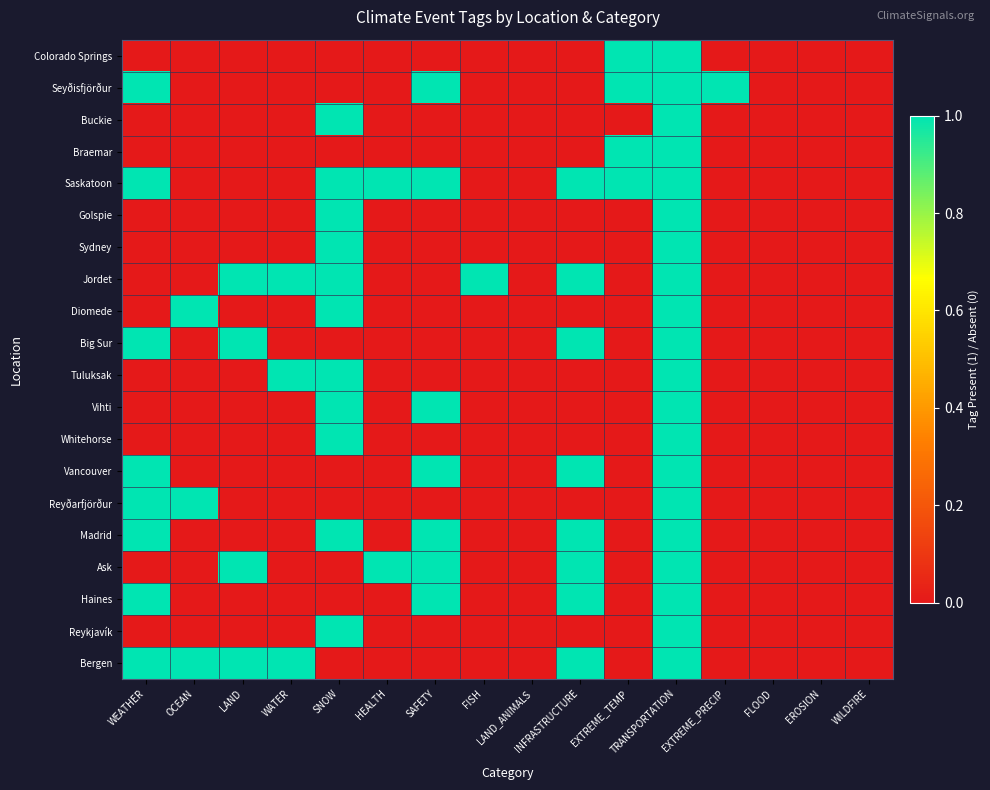

At WEATHER, list the series in order from largest to smallest.

Seyðisfjörður, Saskatoon, Big Sur, Vancouver, Reyðarfjörður, Madrid, Haines, Bergen, Colorado Springs, Buckie, Braemar, Golspie, Sydney, Jordet, Diomede, Tuluksak, Vihti, Whitehorse, Ask, Reykjavík